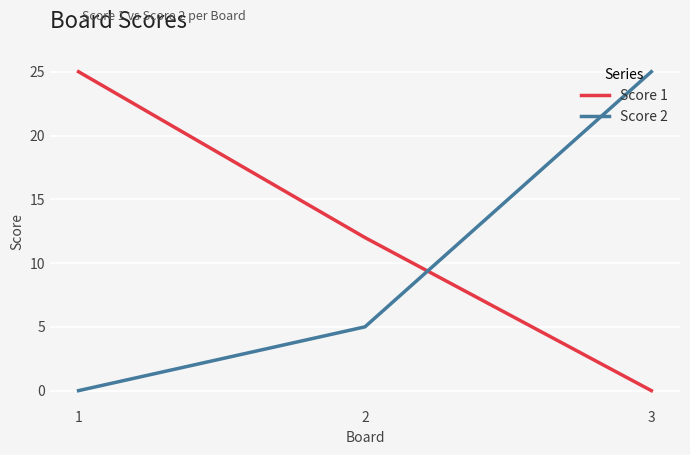

How many values in the Score 1 series are below 12?

1